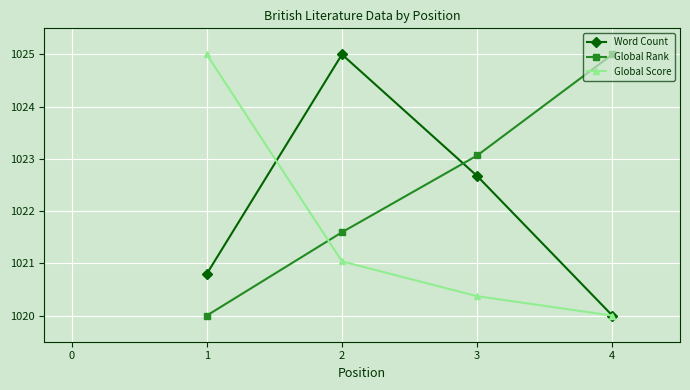

The Global Score series shows 1579.8 at 4. True or false?

False